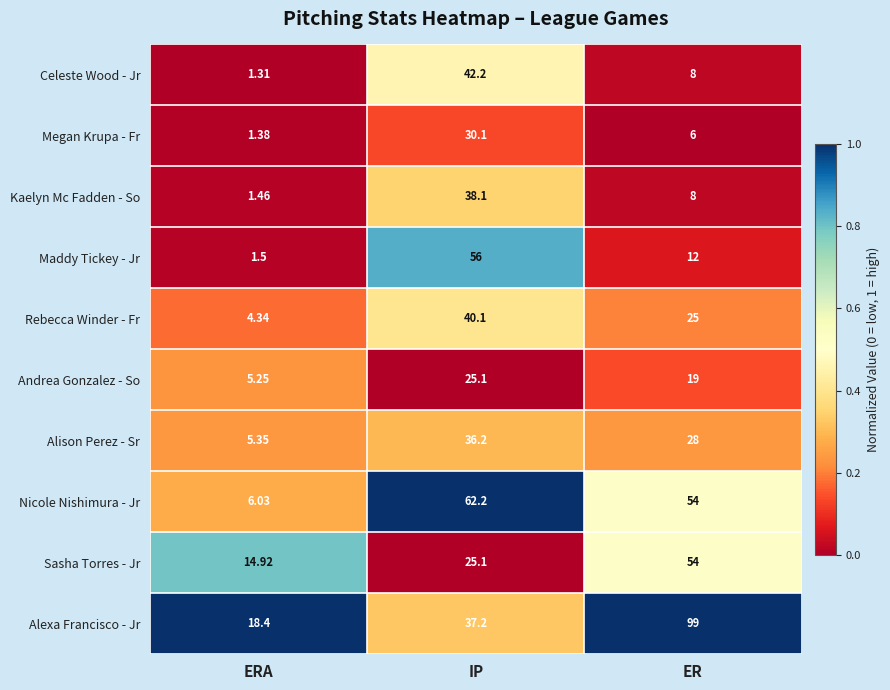

Which series changed the most between ERA and IP?

Nicole Nishimura - Jr